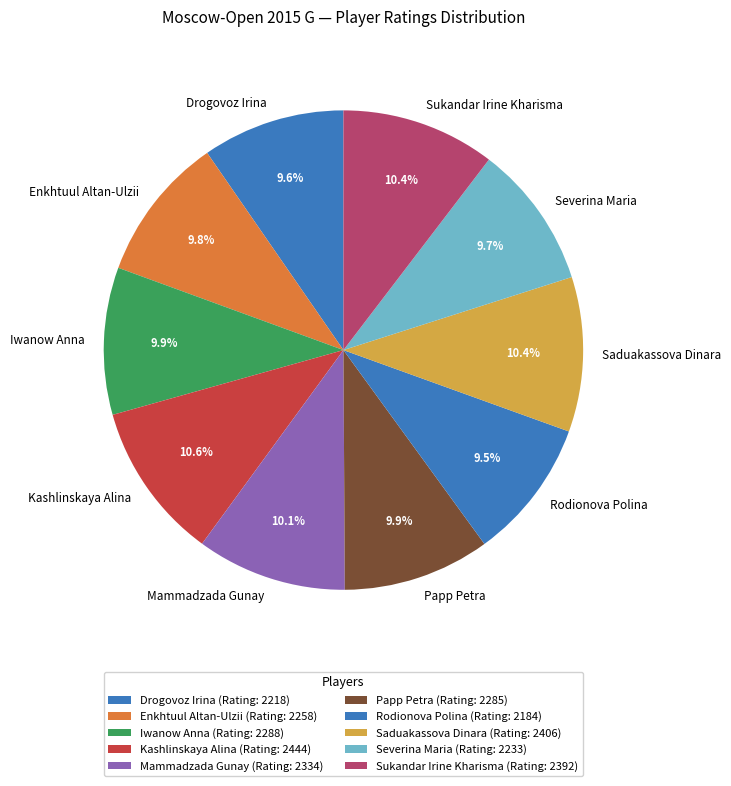

Does Rodionova Polina account for over 50% of the chart?

No